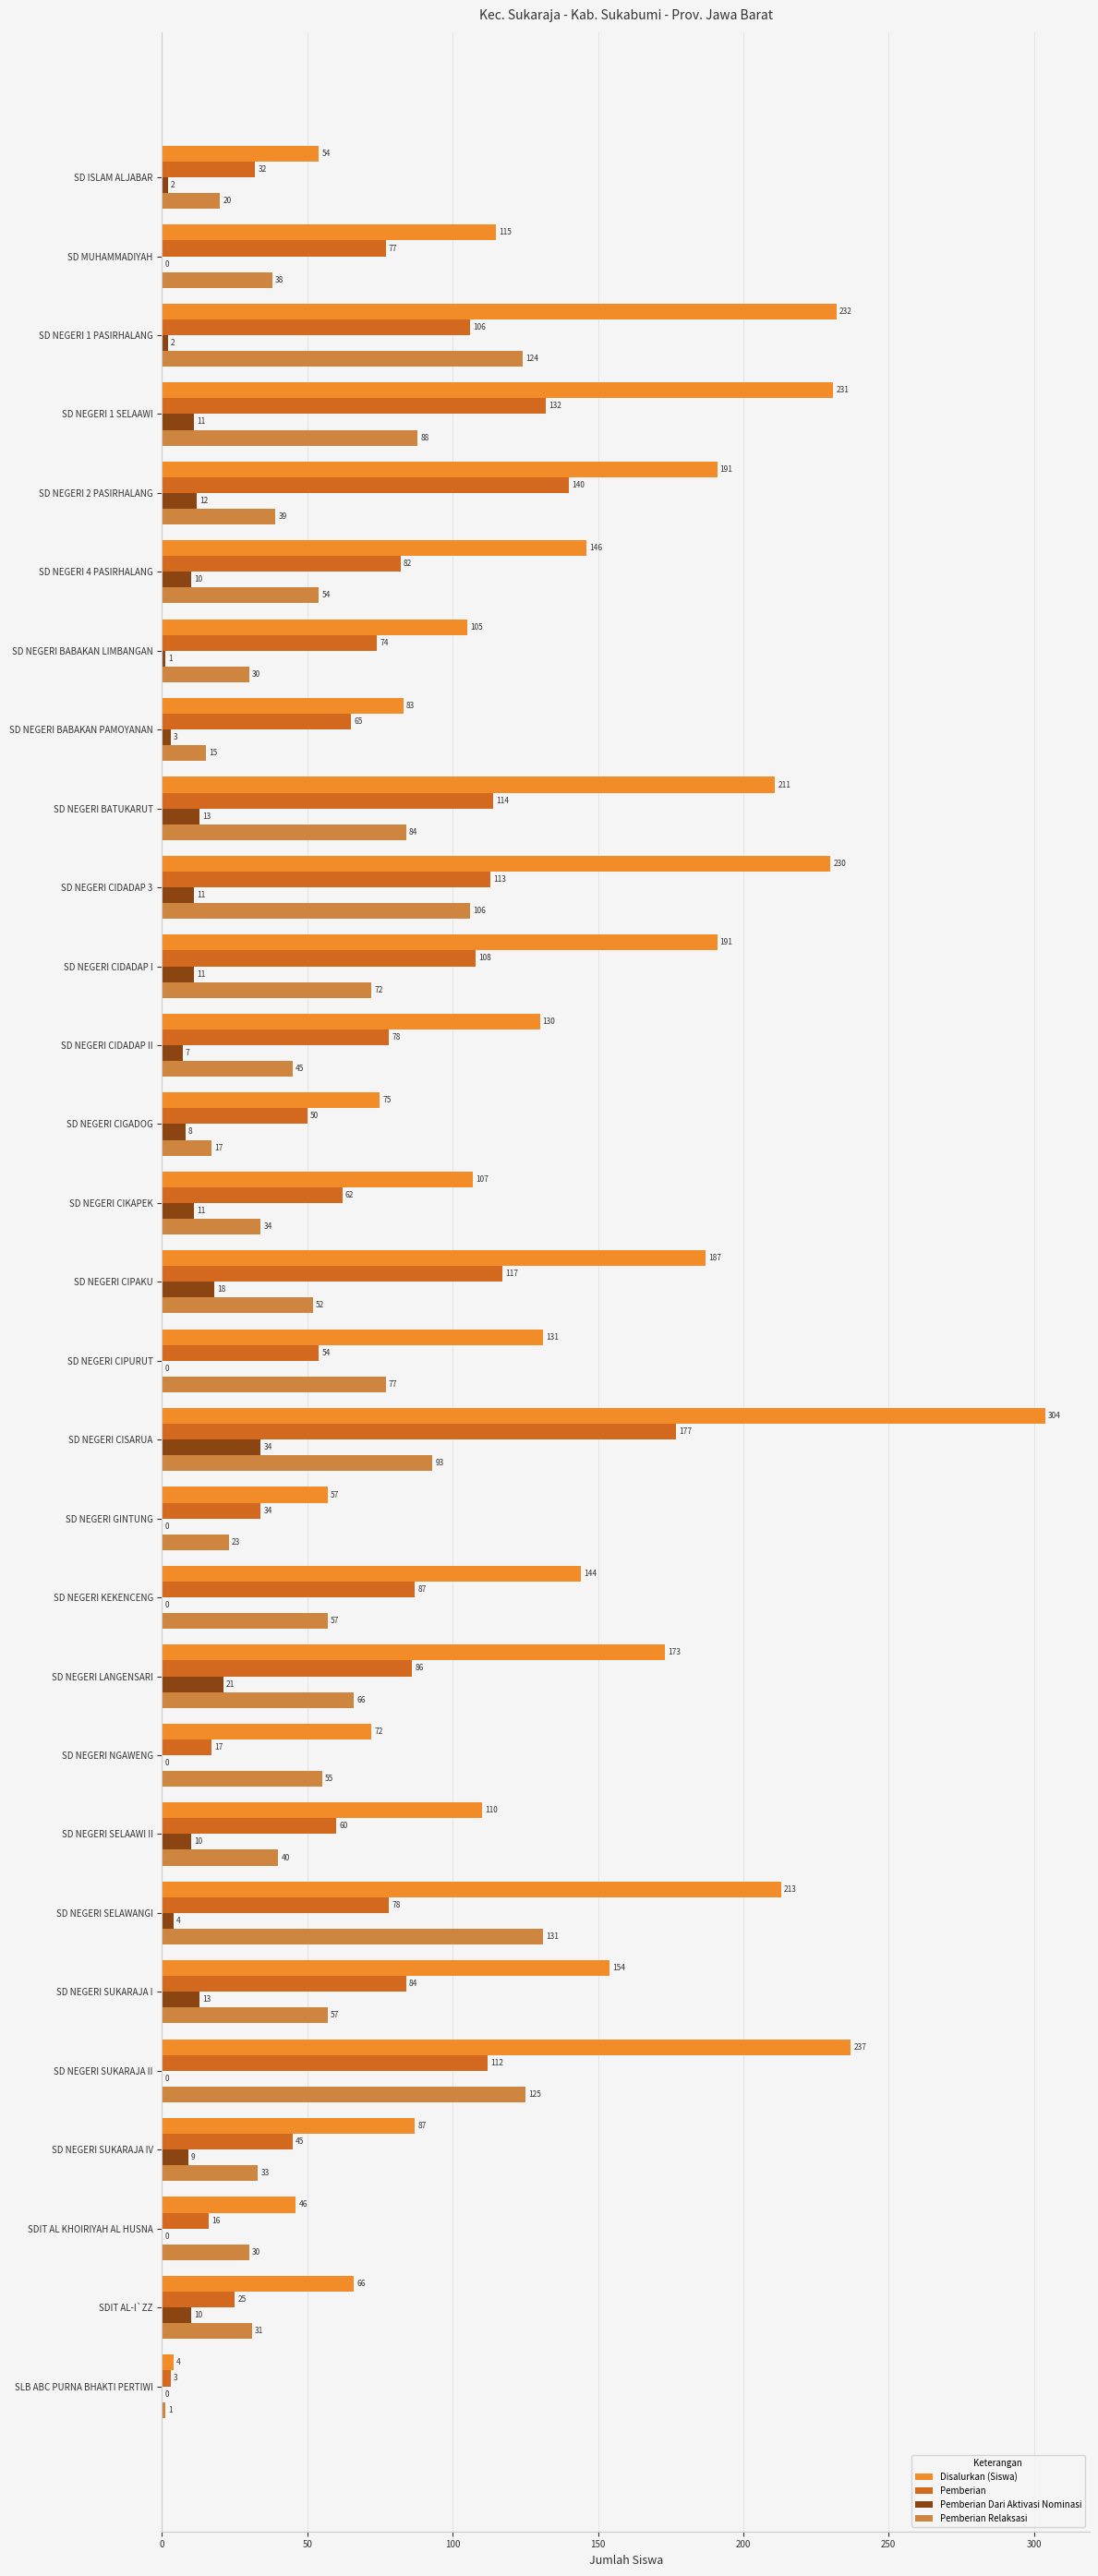

Where is Disalurkan (Siswa) nearest to the value 154?

SD NEGERI SUKARAJA I